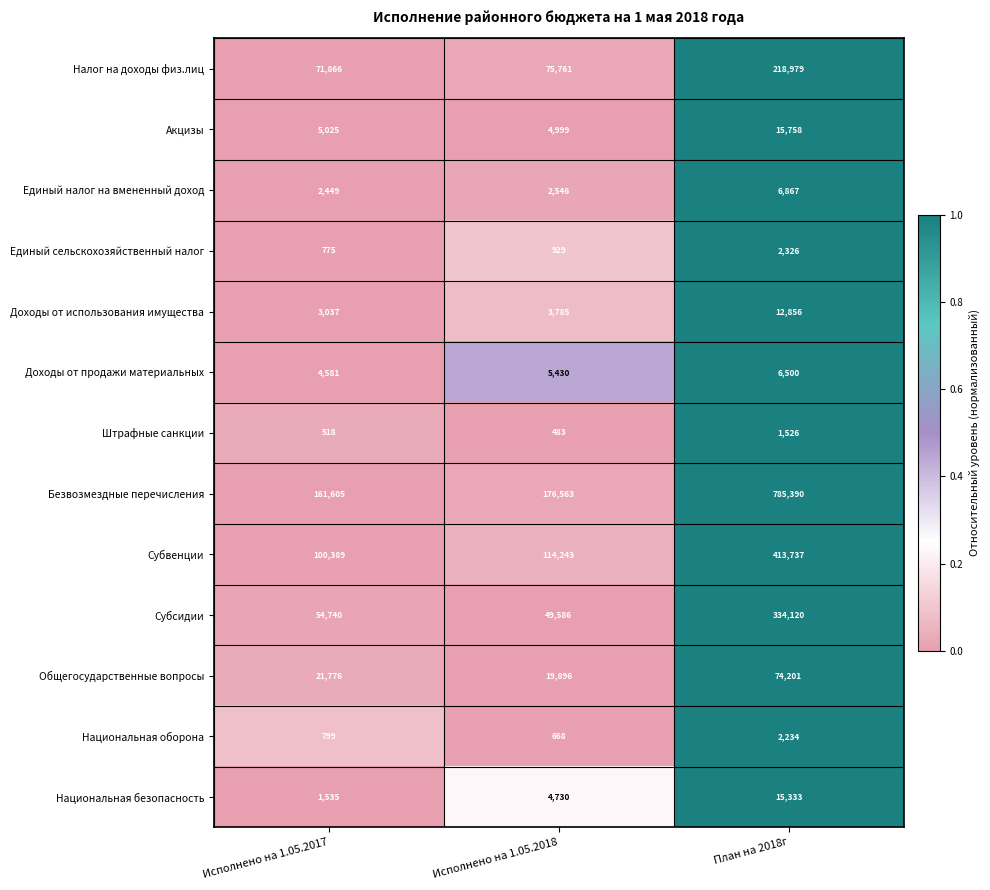

At which category is the sum across all series the highest?

План на 2018г